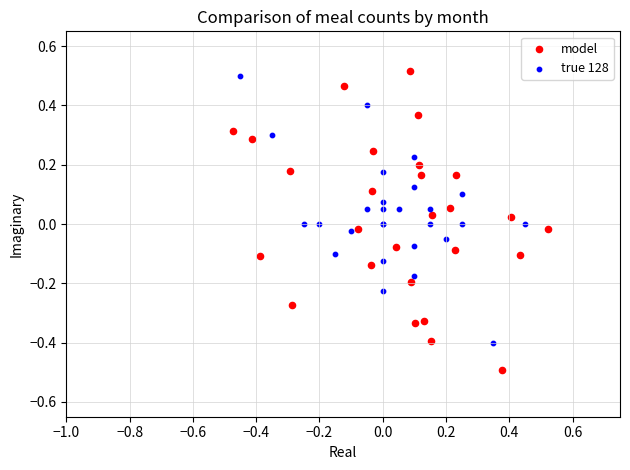

Which series has the widest spread of Y values?

model